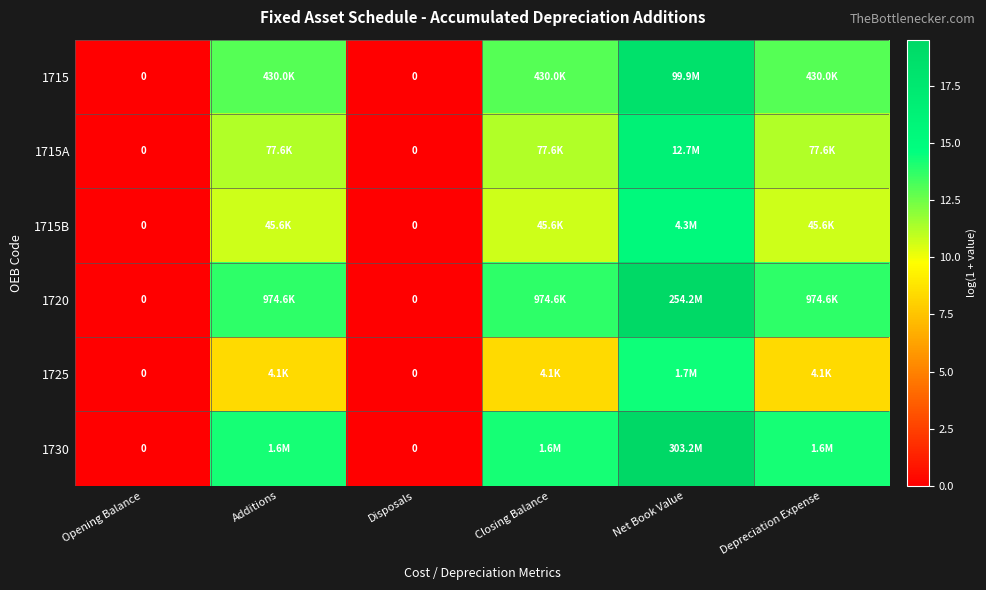

Rank the series by their maximum value, from lowest to highest.

1725, 1715B, 1715A, 1715, 1720, 1730